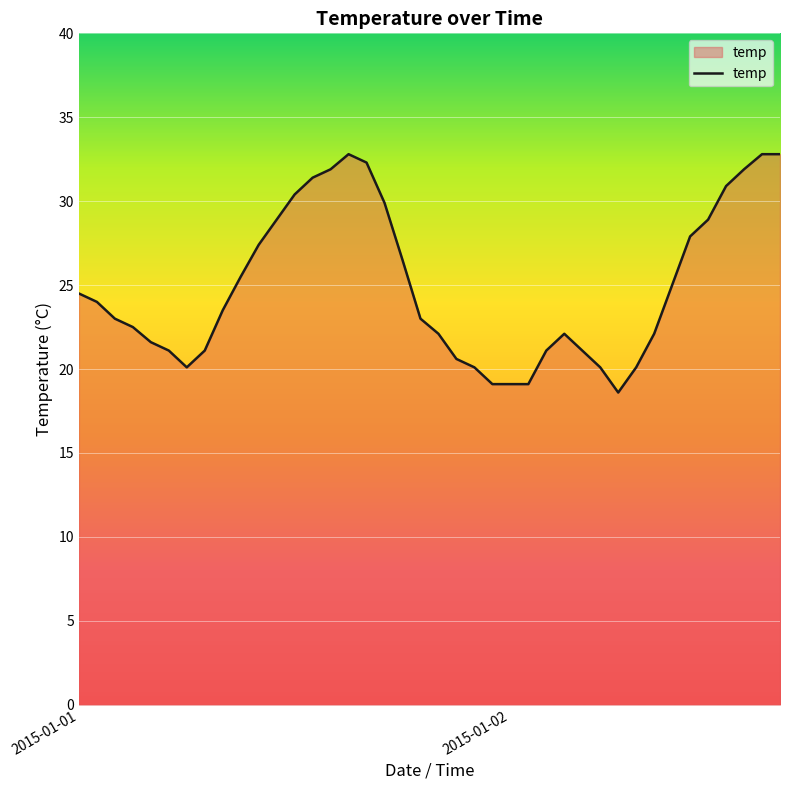

What is the greatest value displayed?

32.8